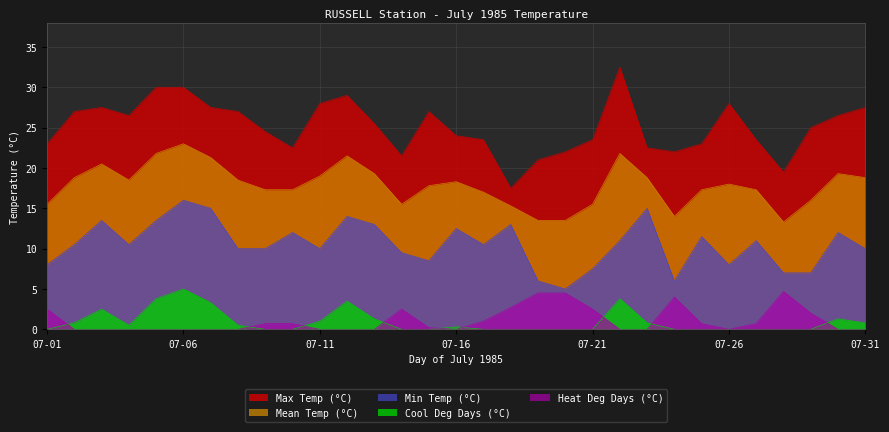

Where is the first local maximum for Max Temp (°C)?

07-03